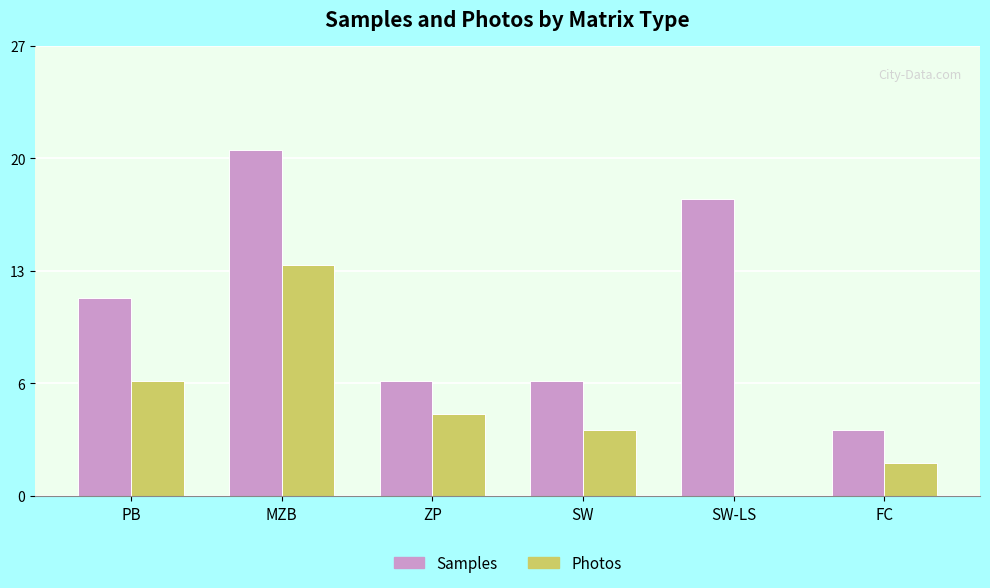

Which series has the widest spread of values?

Samples